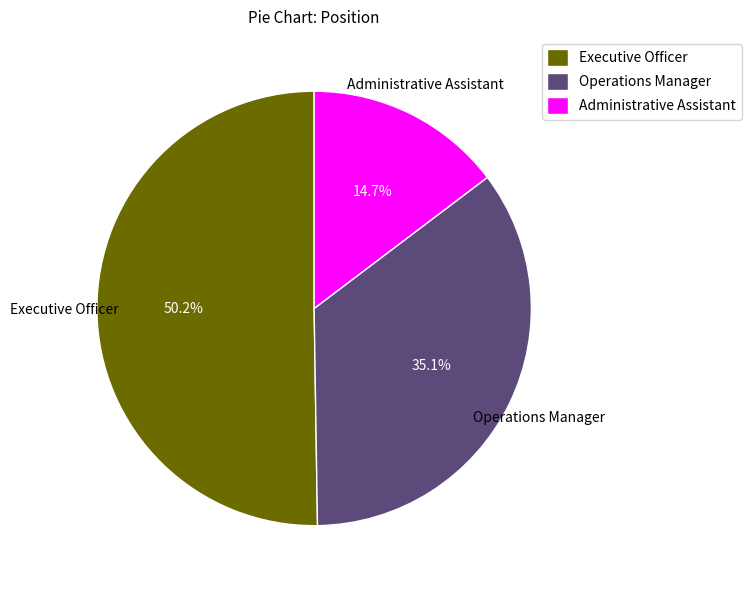

To the nearest percent, what portion does Executive Officer represent?

50%